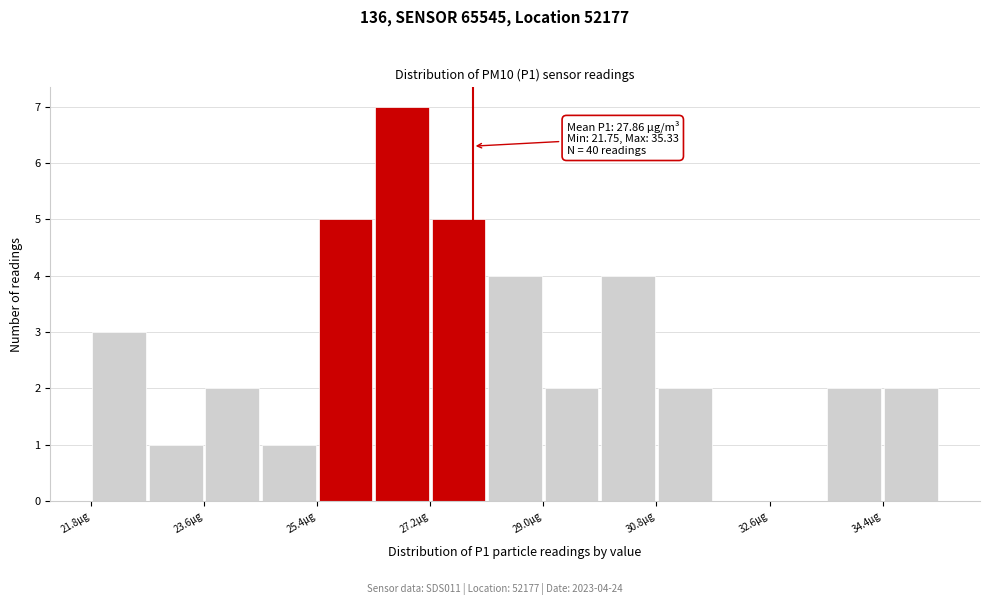

Over which range of the x-axis is the bar tallest?

26.2 to 27.2